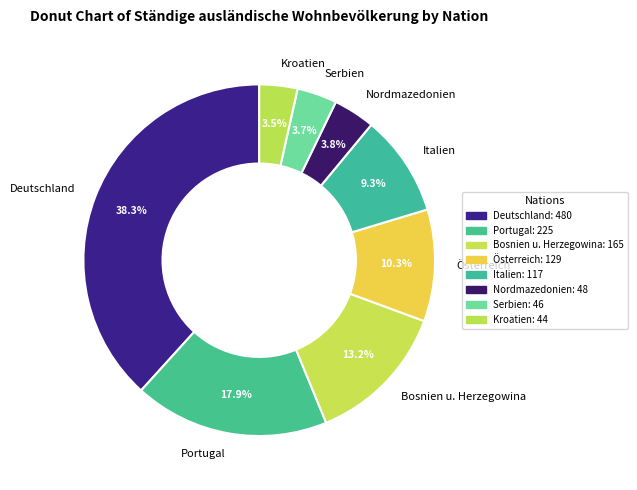

Between Bosnien u. Herzegowina and Österreich, which is larger?

Bosnien u. Herzegowina